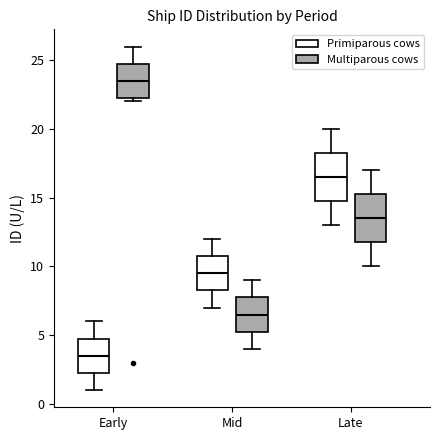

Reading left to right, transcribe this box plot: for each box, give where its median line is, the range the box spans, and where its two whiskers end, as read against the y-axis. The values are not printed on the chart, so give them approximately, as read against the axis.

Early (Primiparous cows): median 3.5, box 2.5 to 5.0, whiskers 1.0 to 6.0
Early (Multiparous cows): median 23.5, box 22.5 to 25.0, whiskers 22.0 to 26.0
Mid (Primiparous cows): median 9.5, box 8.5 to 11.0, whiskers 7.0 to 12.0
Mid (Multiparous cows): median 6.5, box 5.5 to 8.0, whiskers 4.0 to 9.0
Late (Primiparous cows): median 16.5, box 15.0 to 18.5, whiskers 13.0 to 20.0
Late (Multiparous cows): median 13.5, box 12.0 to 15.5, whiskers 10.0 to 17.0